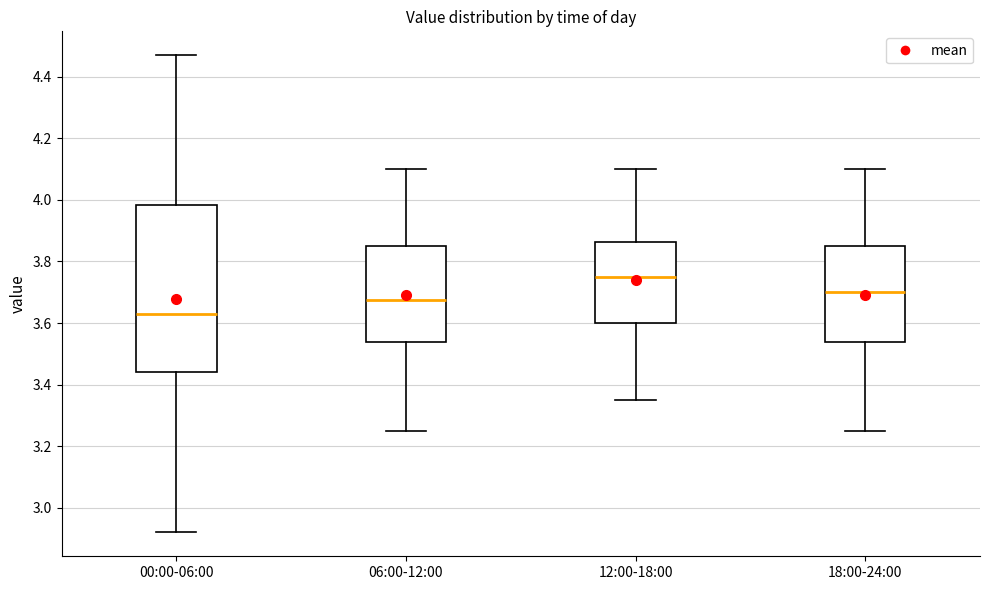

Comparing the boxes themselves (not the whiskers), which one is the tallest?

00:00-06:00